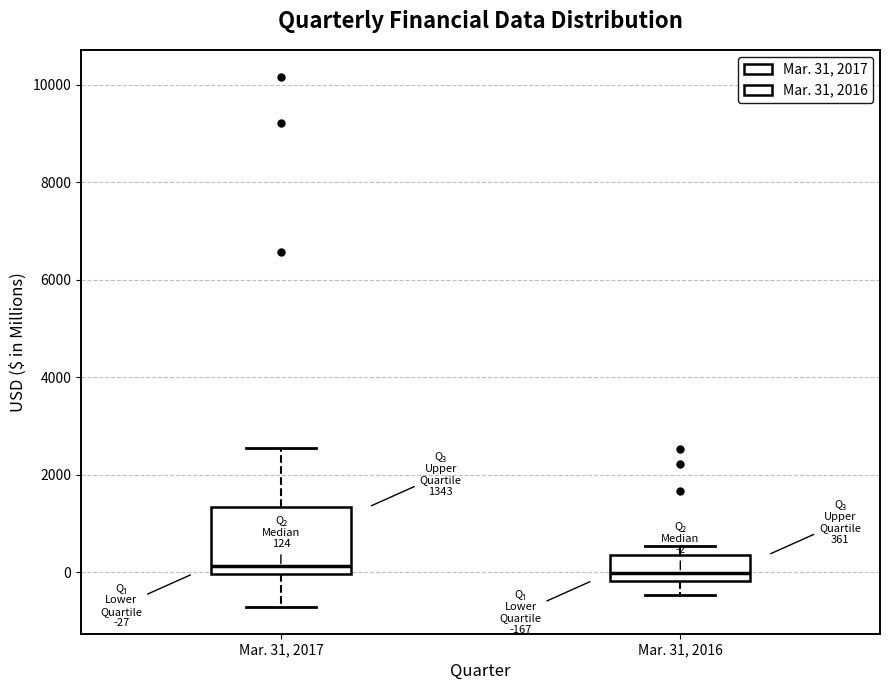

Comparing the boxes themselves (not the whiskers), which one is the tallest?

Mar. 31, 2017